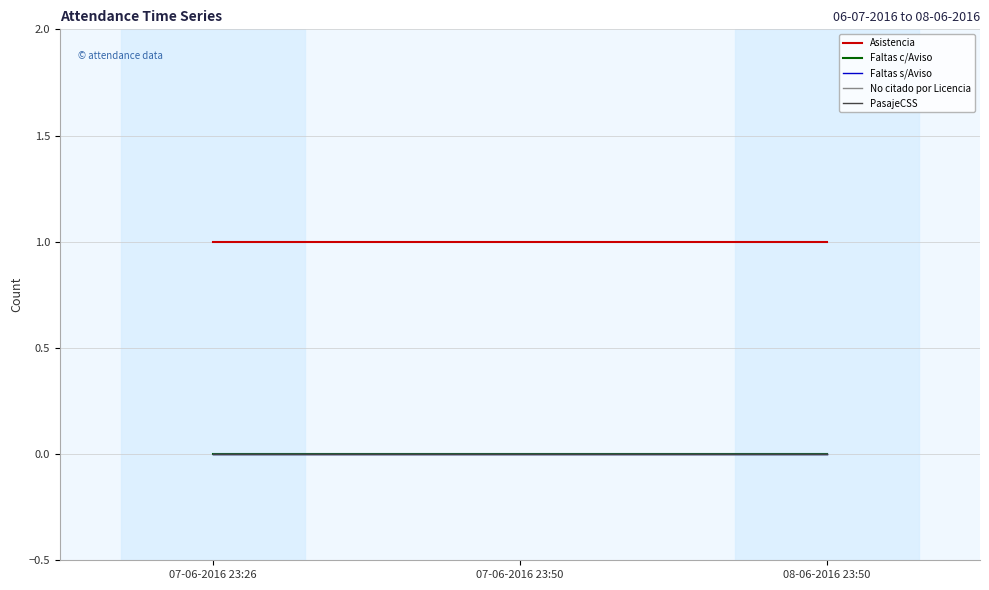

Which series changed the most between 07-06-2016 23:26 and 07-06-2016 23:50?

Asistencia